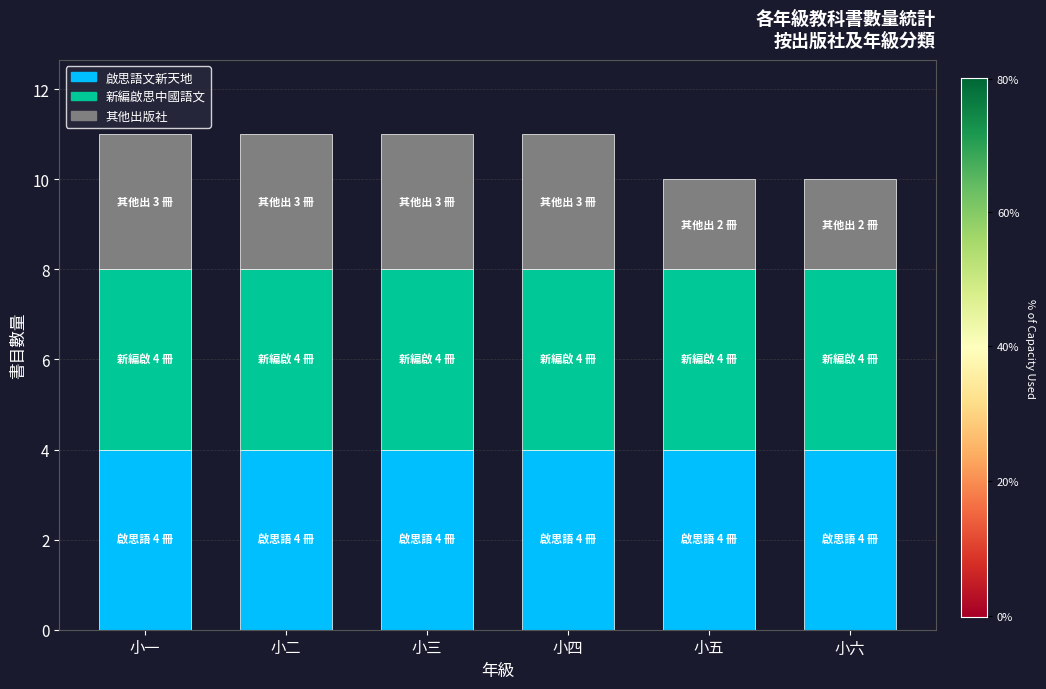

What is the total value across all series at 小五?

10